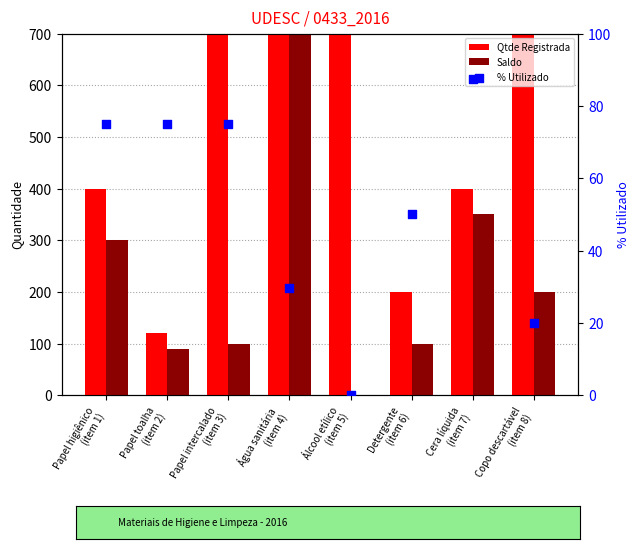

Which series has the largest Y range (max minus min)?

Qtde Registrada